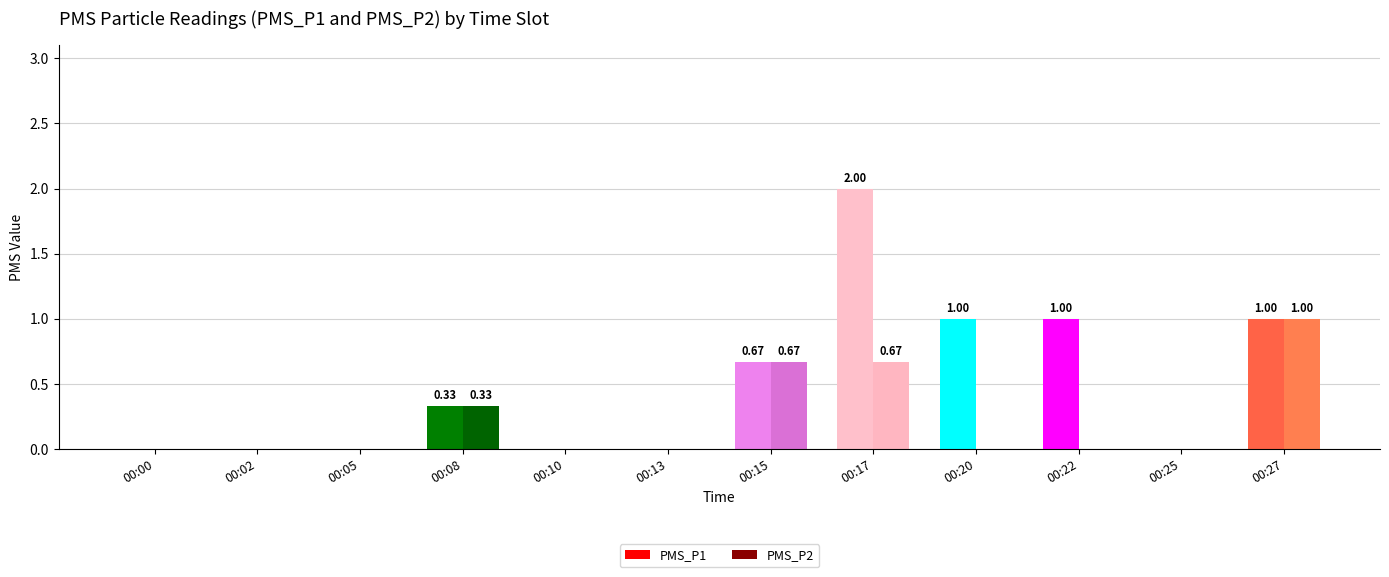

What is the total value across all series at 00:27?

2.0